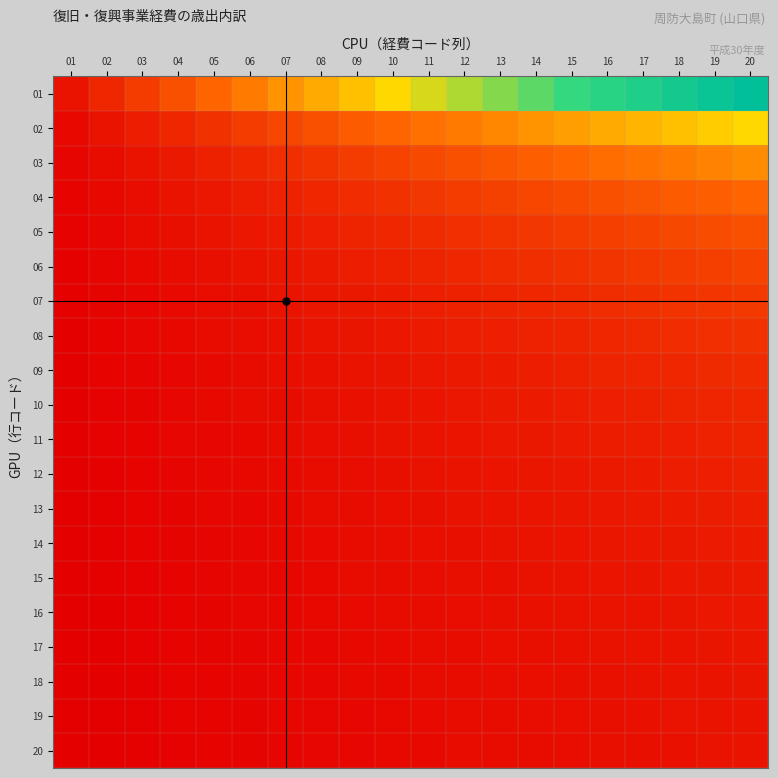

How many data points does each series have?

20